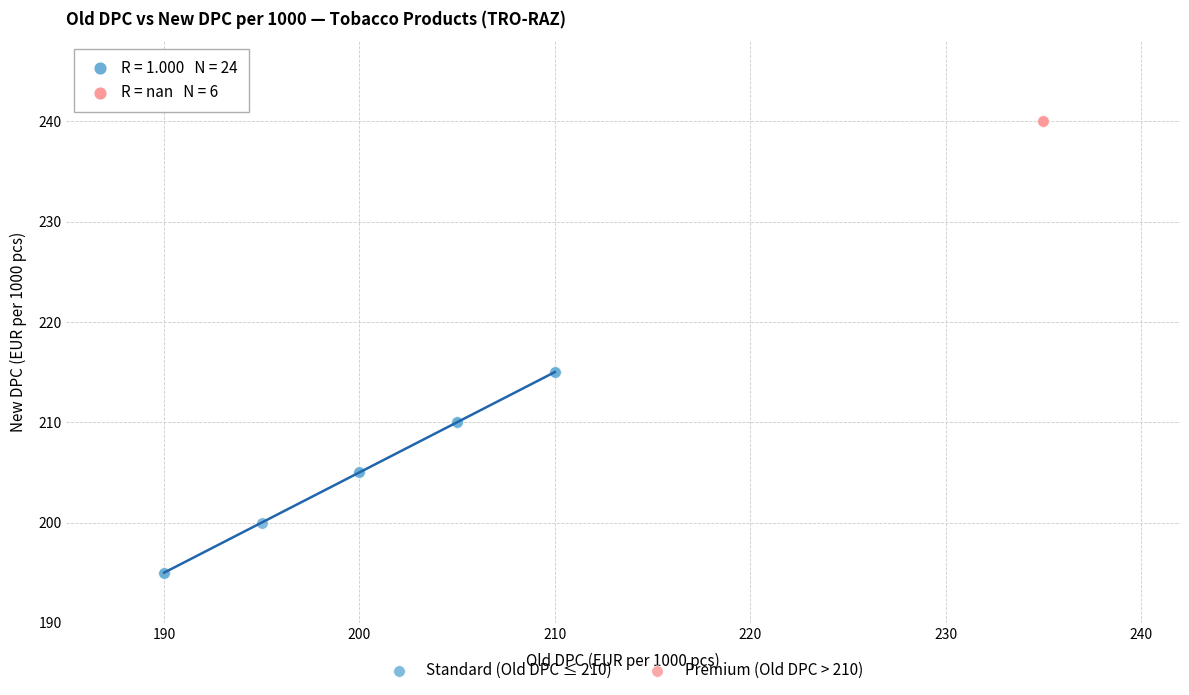

What are all the series names shown in the legend?

Standard (Old DPC ≤ 210), Premium (Old DPC > 210)